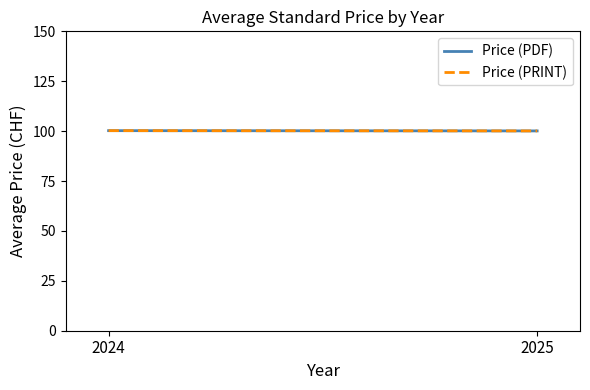

Count the number of categories in the chart.

2